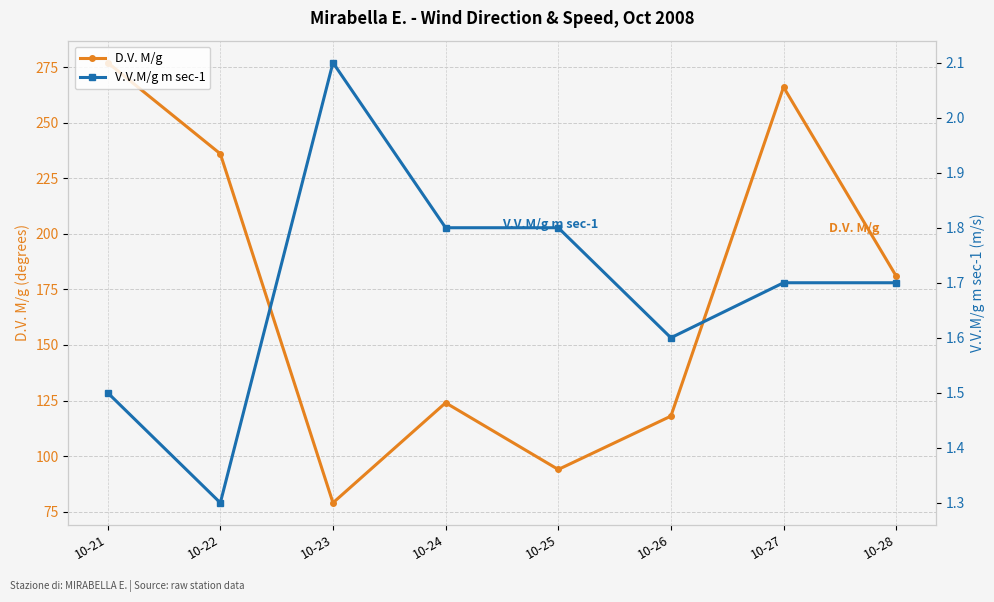

What is the difference between the second highest and second lowest values in the V.V.M/g m sec-1 series?

0.3